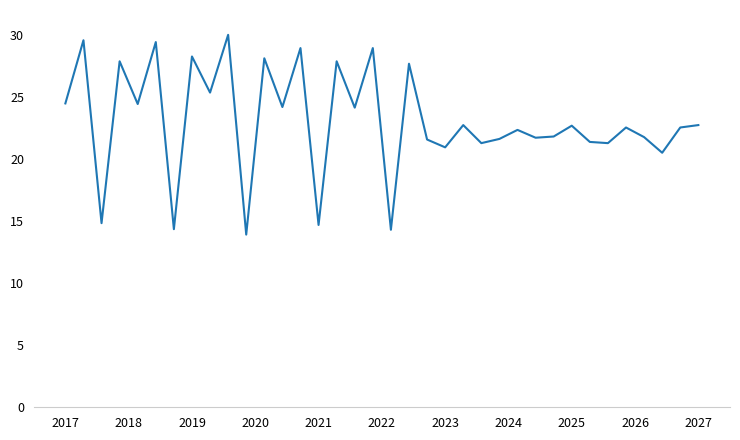

What is the greatest value displayed?

30.0